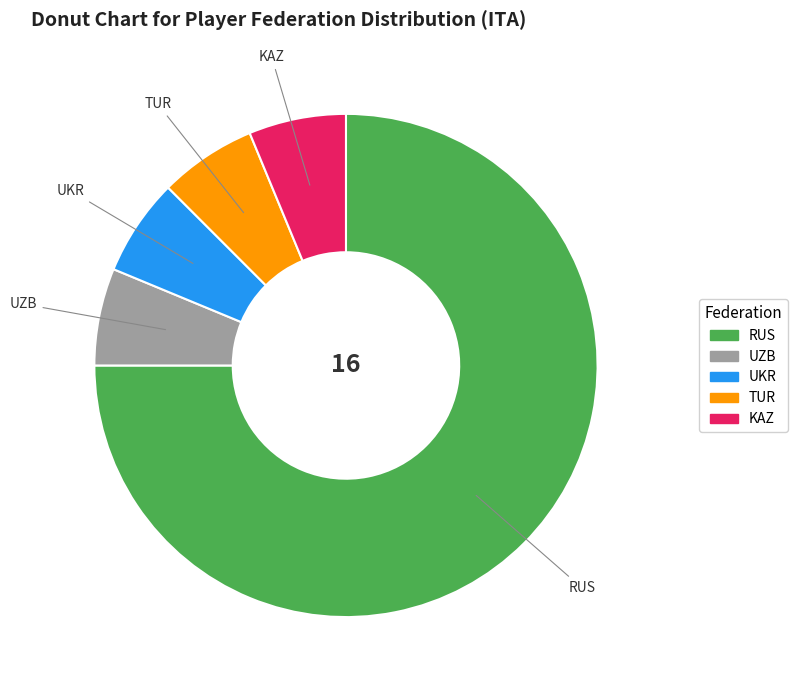

Does any single category account for the majority?

Yes